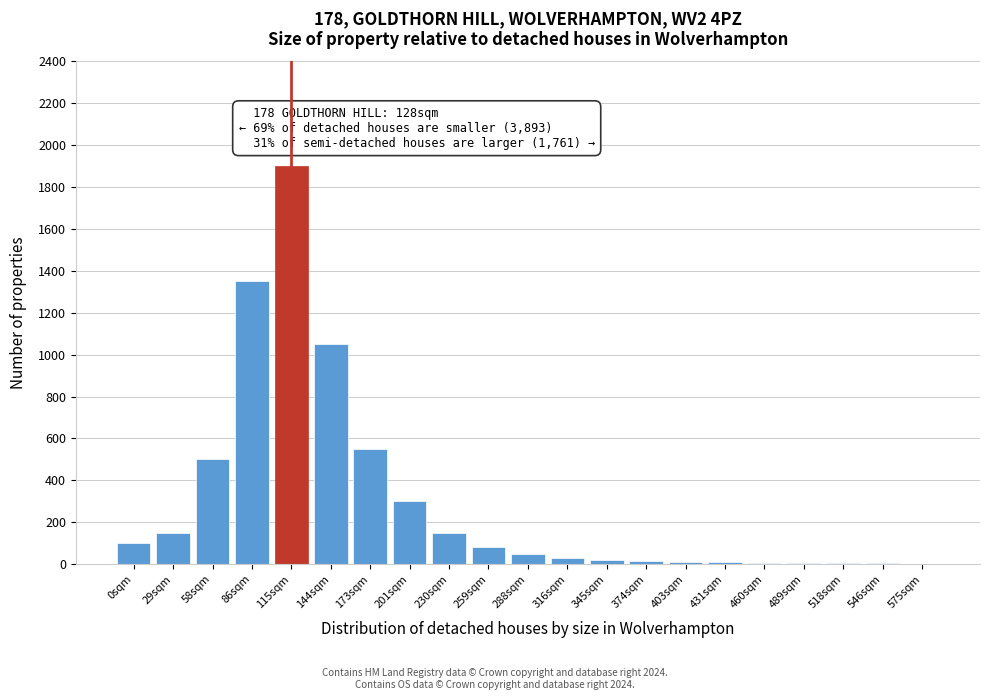

Which has a higher value, 259sqm or 173sqm?

173sqm